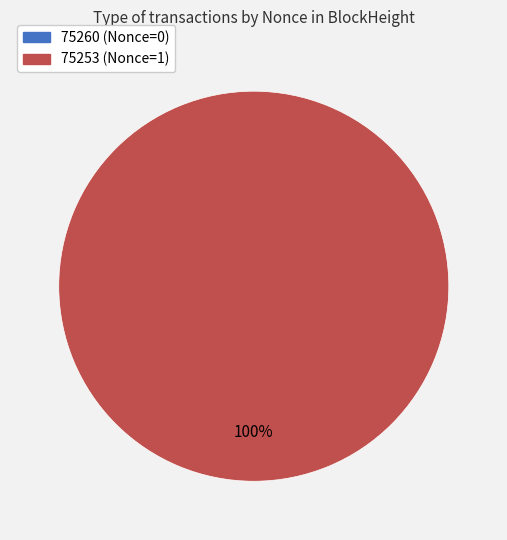

How many slices are in this pie chart?

2